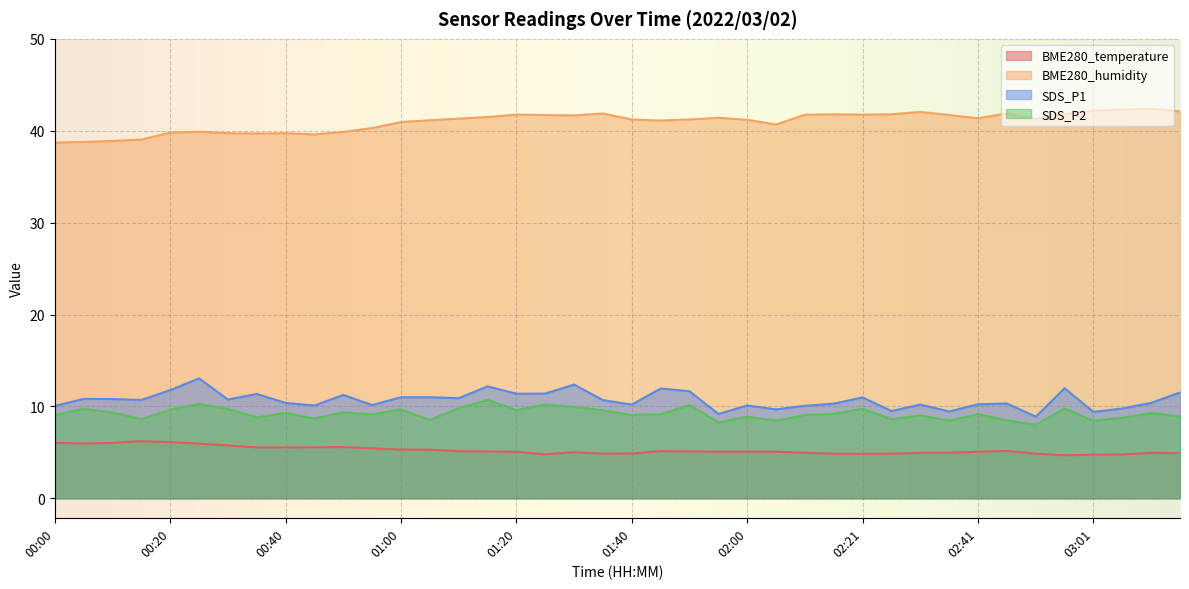

At which label does SDS_P1 first exceed 10?

00:00